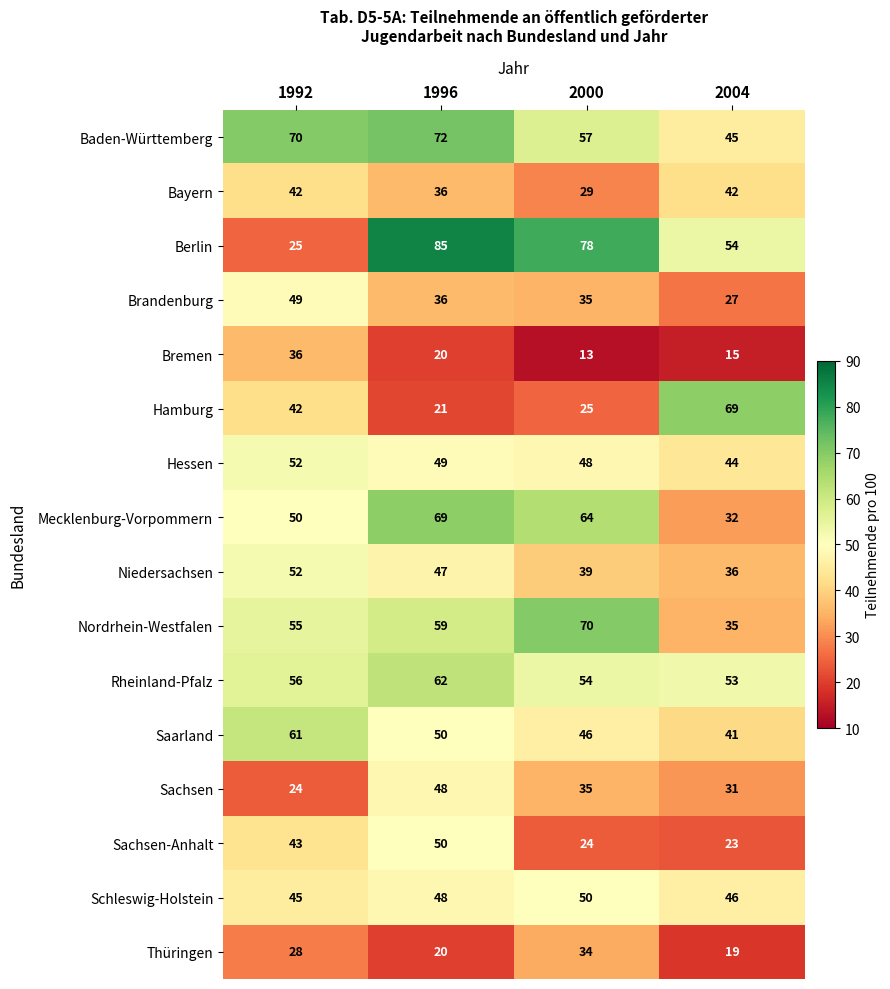

What is the lowest value of the Sachsen-Anhalt series?

23